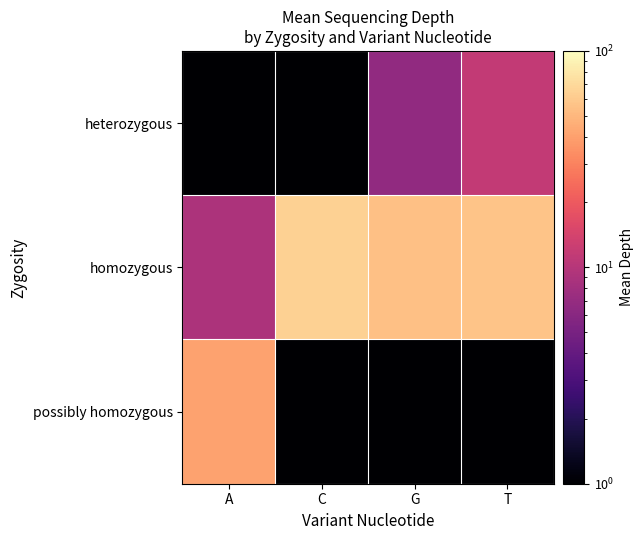

What is the maximum value shown in the chart?

64.0